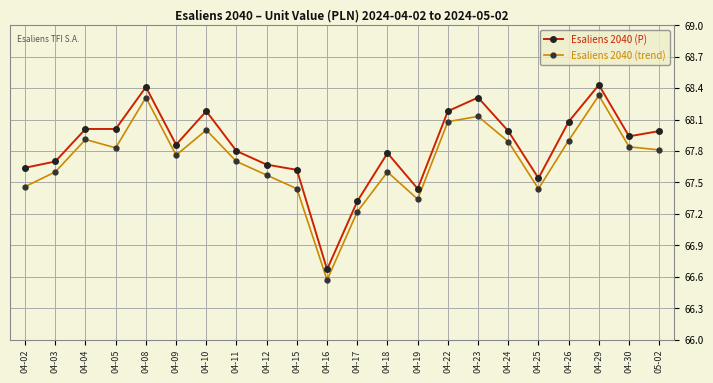

Where is Esaliens 2040 (trend) nearest to the value 67?

04-17